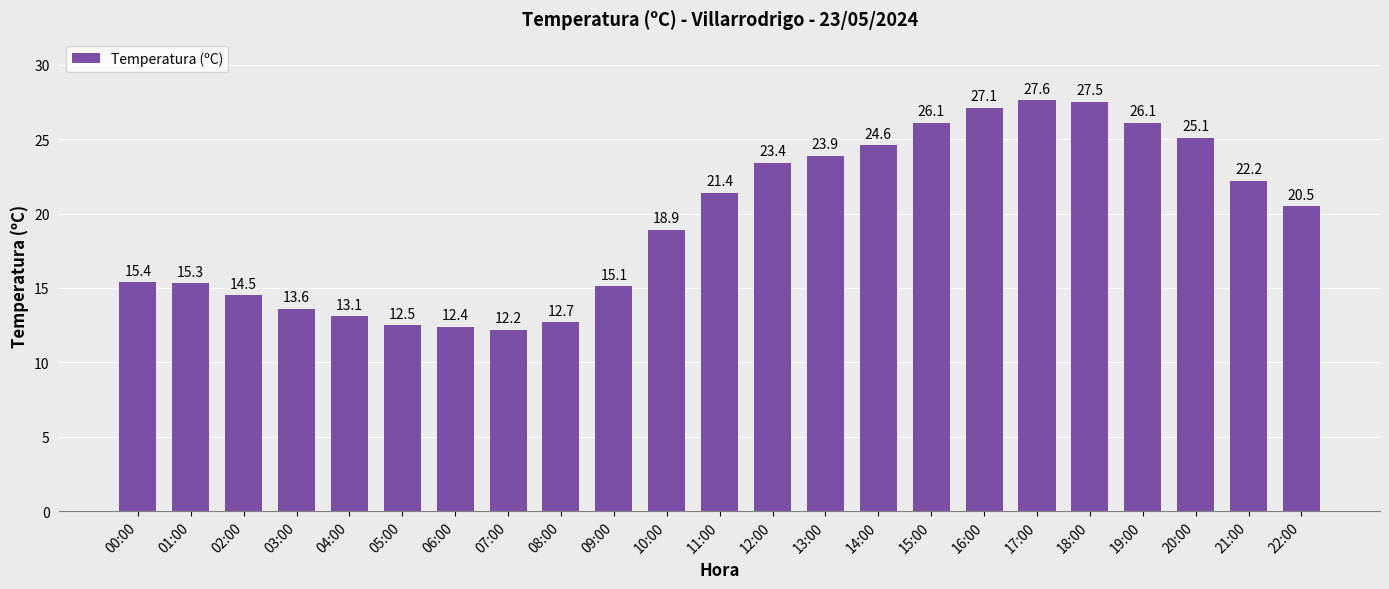

What is the label of the 17th bar from the right?

06:00